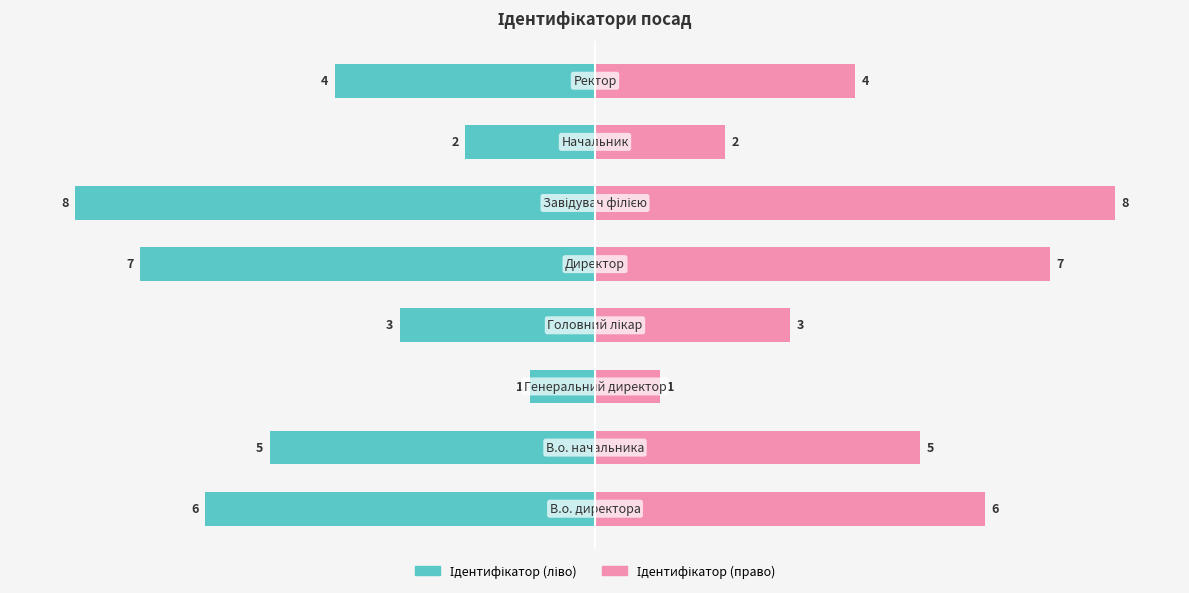

What is the minimum value for Ідентифікатор (право)?

1